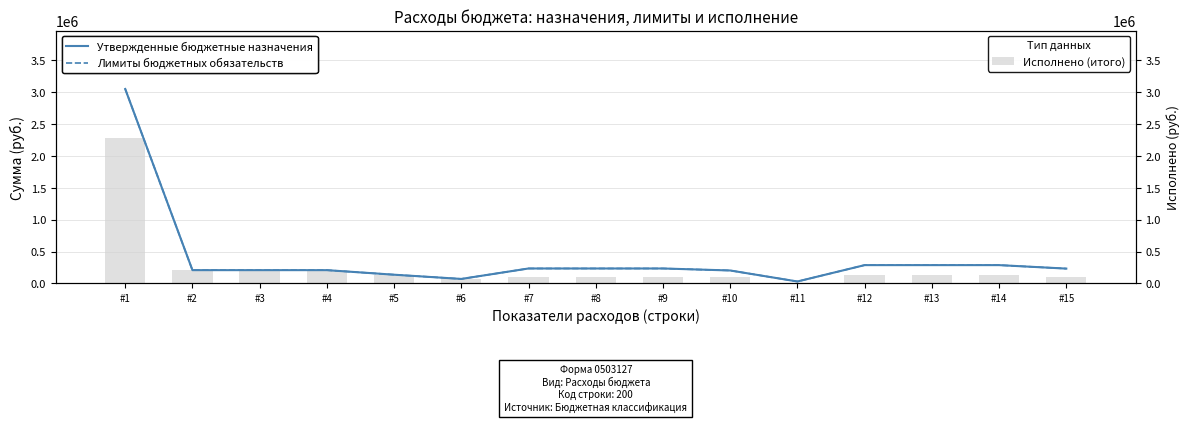

Rank the series by their maximum value, from highest to lowest.

Утвержденные бюджетные назначения, Лимиты бюджетных обязательств, Исполнено (итого)